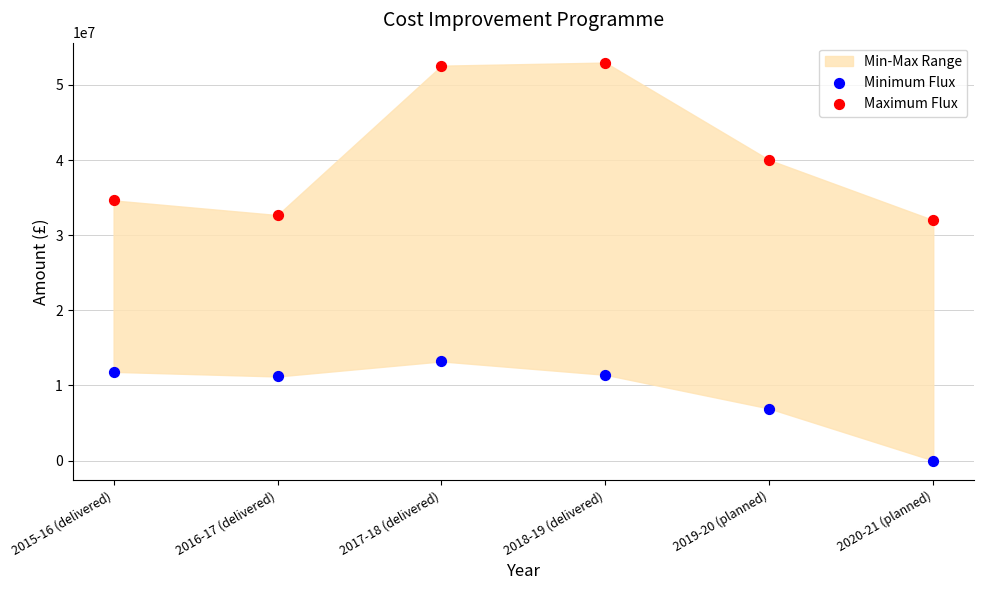

Which series reaches the minimum Y coordinate?

Minimum Flux